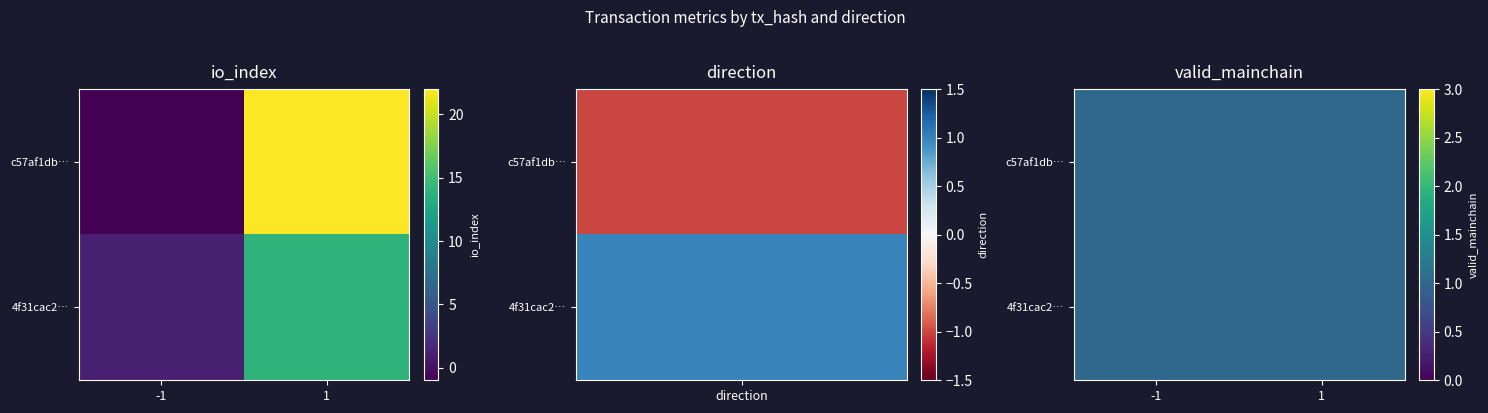

What is the average value of the c57af1dba9d74c1839323b2484b6300f7775e71 series?

10